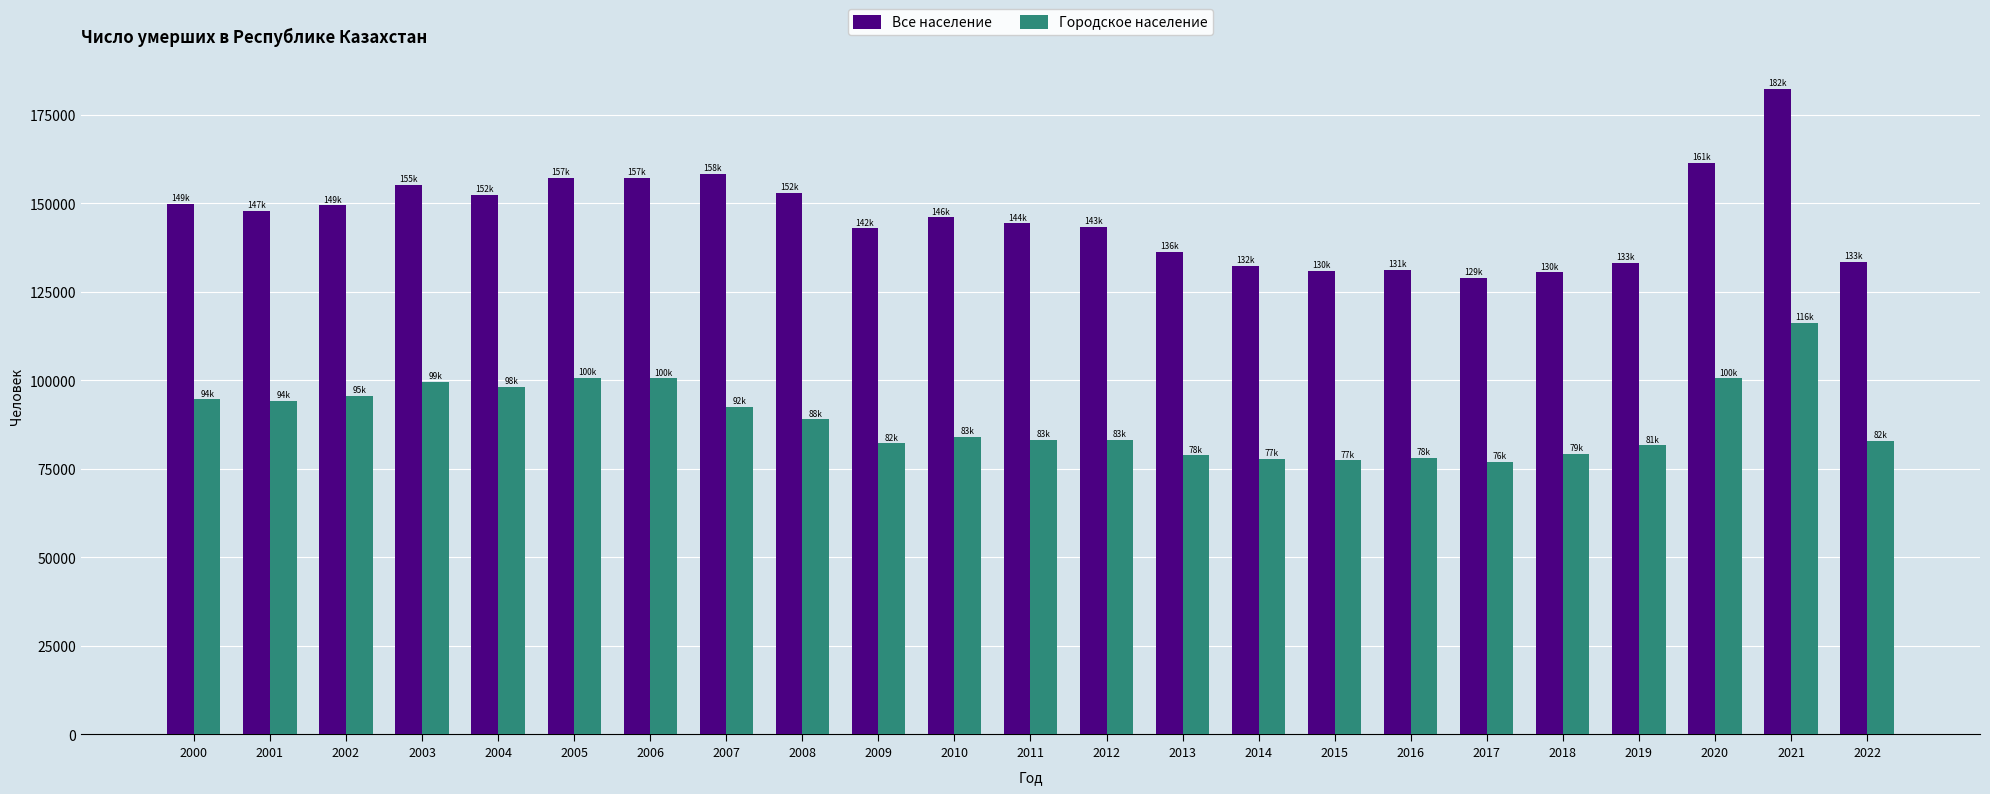

The Городское население series shows 42481 at 2010. True or false?

False